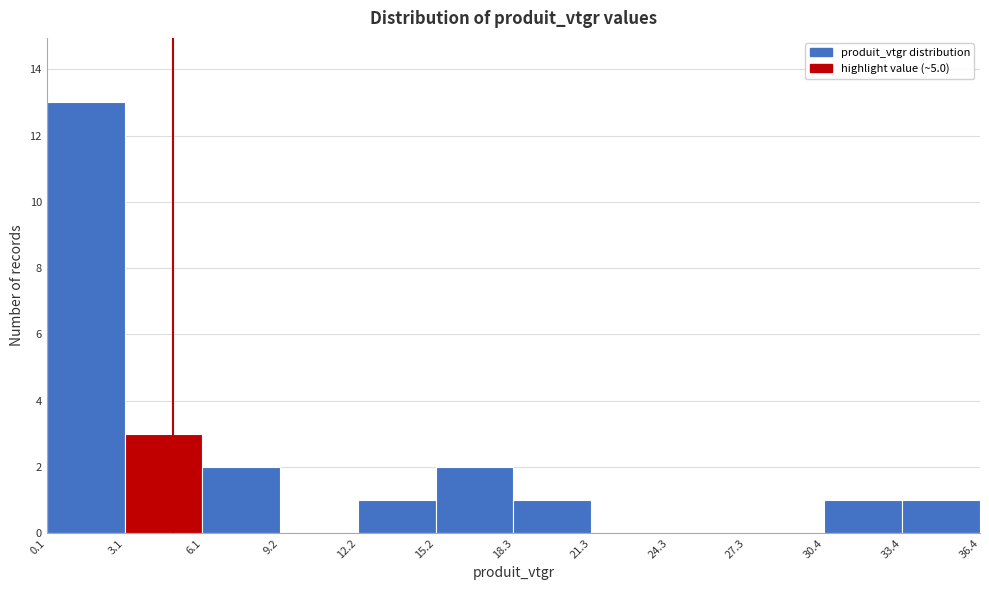

Reading left to right, list every bar in this chart as the range it spans on the x-axis followed by its height. The values are not printed on the chart, so give them approximately, as read against the axis.

0.1 to 3.1: 13
3.1 to 6.1: 3
6.1 to 9.2: 2
9.2 to 12.2: 0
12.2 to 15.2: 1
15.2 to 18.3: 2
18.3 to 21.3: 1
21.3 to 24.3: 0
24.3 to 27.3: 0
27.3 to 30.4: 0
30.4 to 33.4: 1
33.4 to 36.4: 1